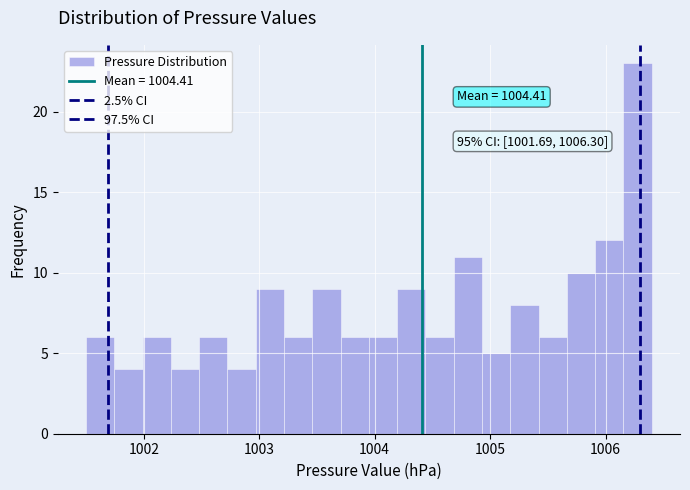

Around what value on the x-axis is the tallest bar? Give the approximate position of its centre, as read against the axis.

1006.3